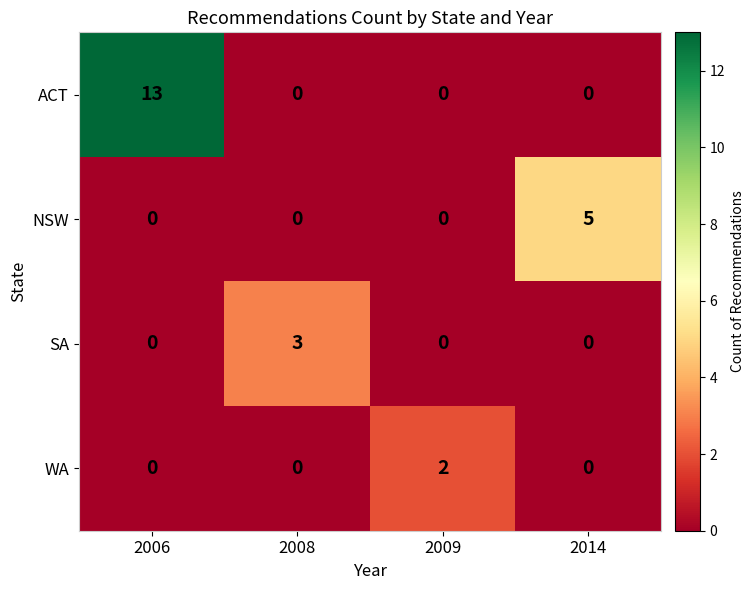

How many NSW values are between 0 and 5?

4